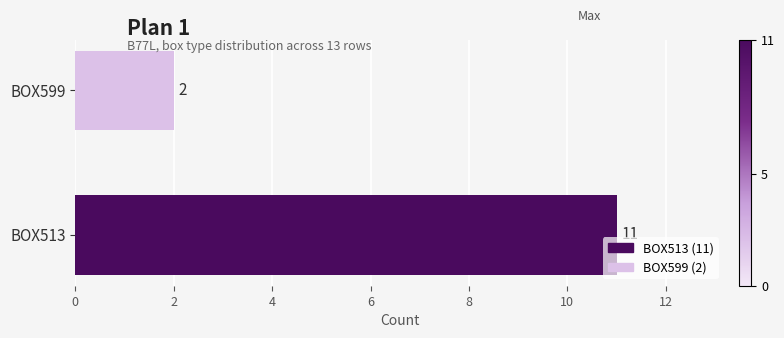

List the labels in order of value, largest first.

BOX513, BOX599